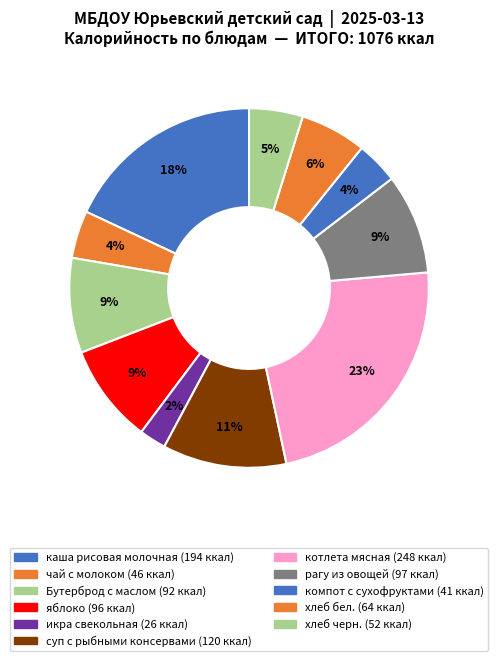

What percentage is the яблоко slice, to the nearest percent?

9%